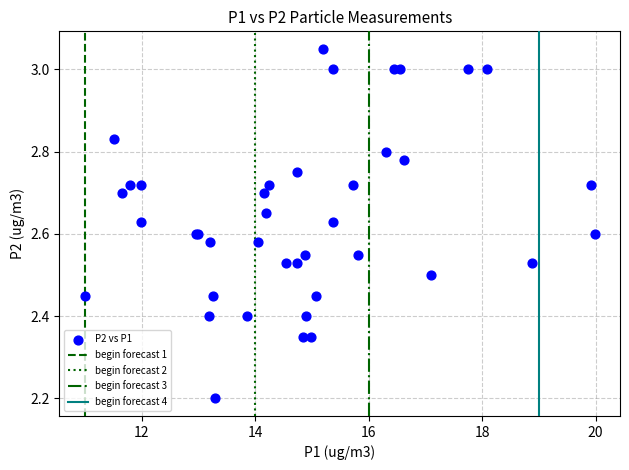

What Y value in the scatter plot is closest to 2?

2.2